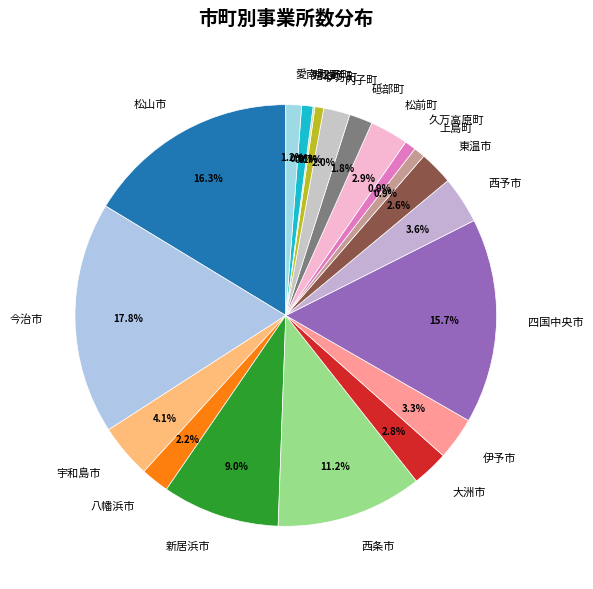

To the nearest percent, what is the difference between the largest and smallest slice percentages?

18%